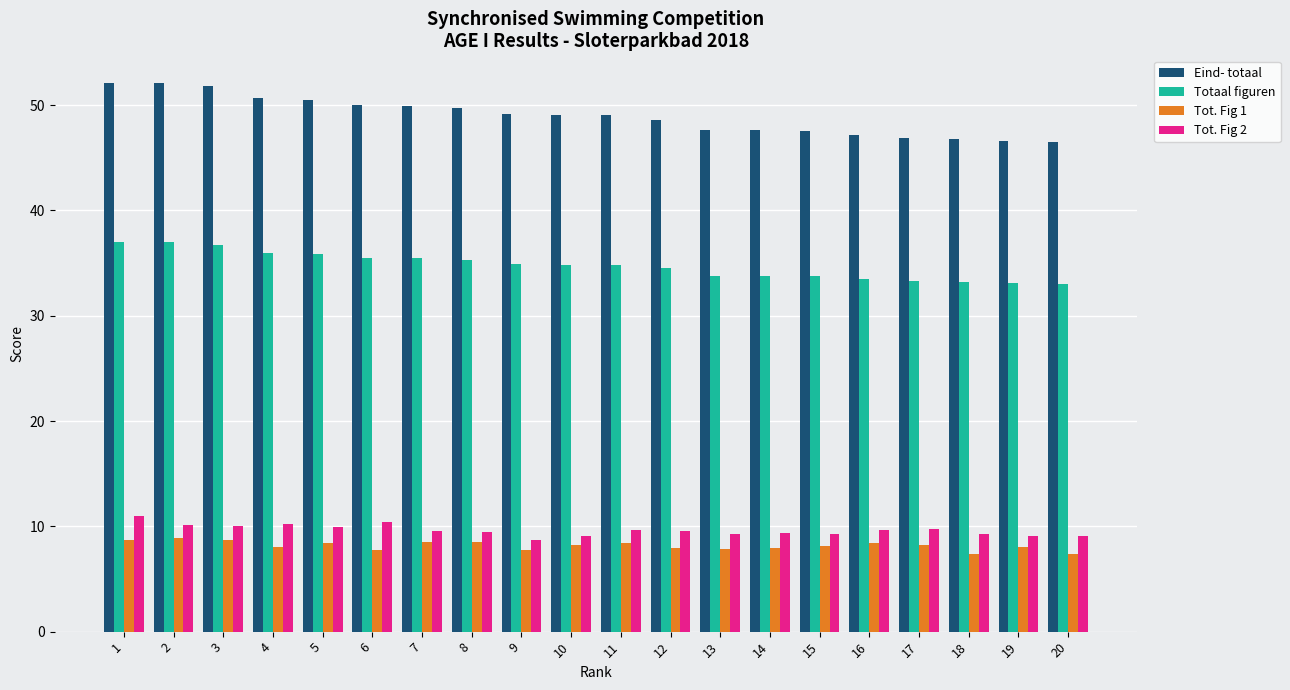

What is the difference between the Tot. Fig 2 values at 17 and 16?

0.1